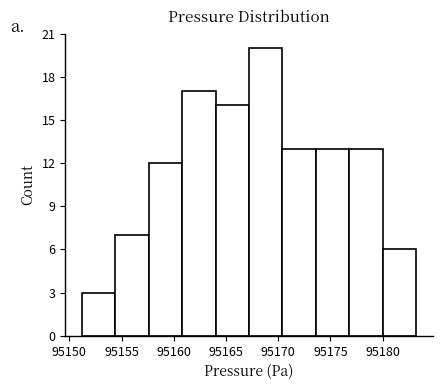

What is the height of the bar covering 95176.8 to 95180.0 on the x-axis? Neither the bar edges nor the heights are printed on the chart, so give them approximately, as read against the axes.

13